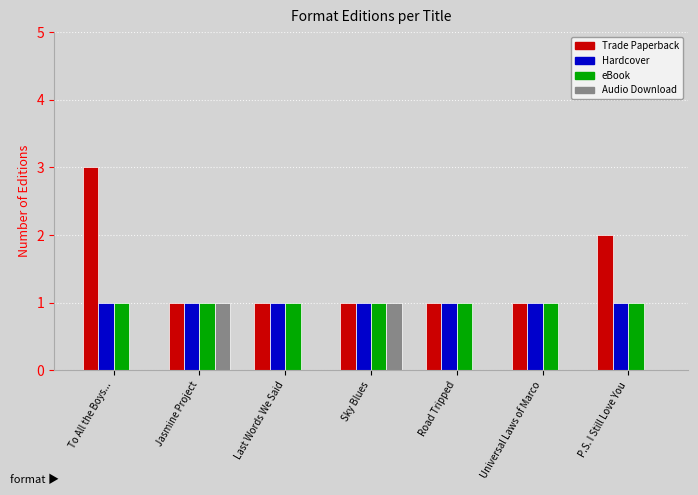

Which series has the largest range (max minus min)?

Trade Paperback